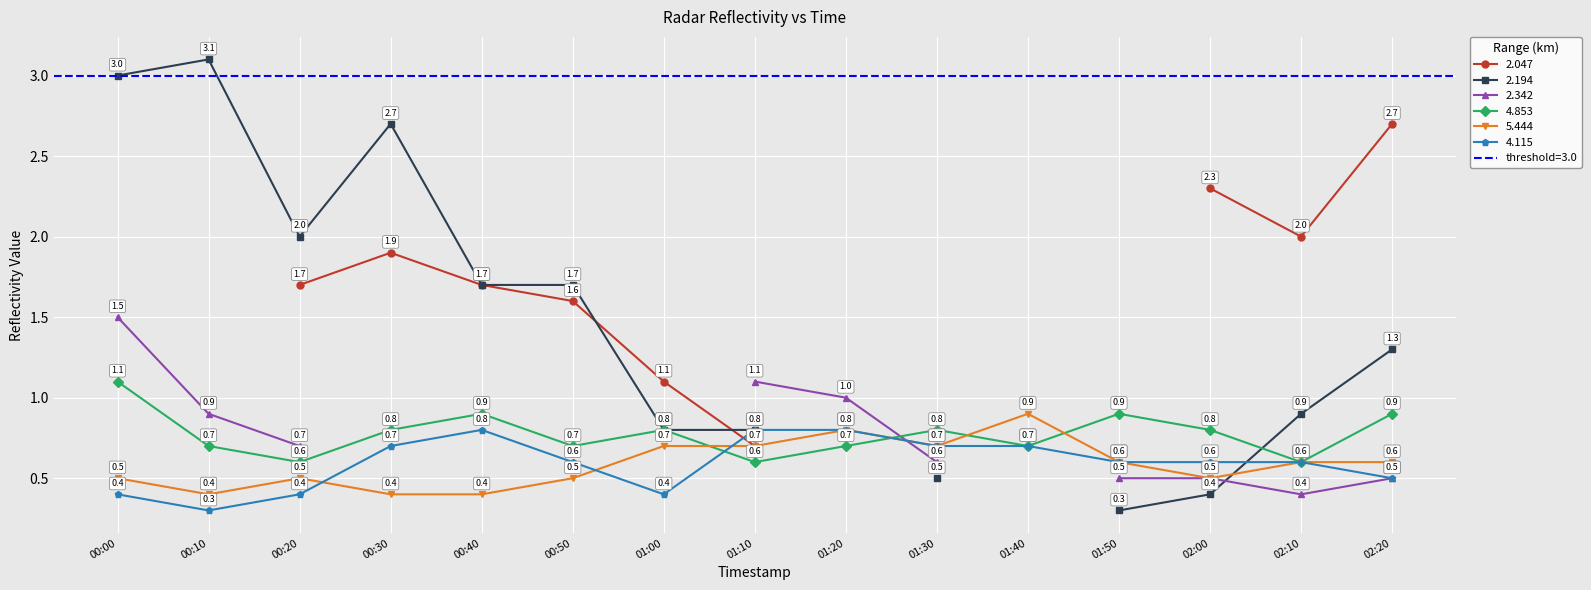

The value of 4.115 at 01:30 is 1.0. True or false?

False